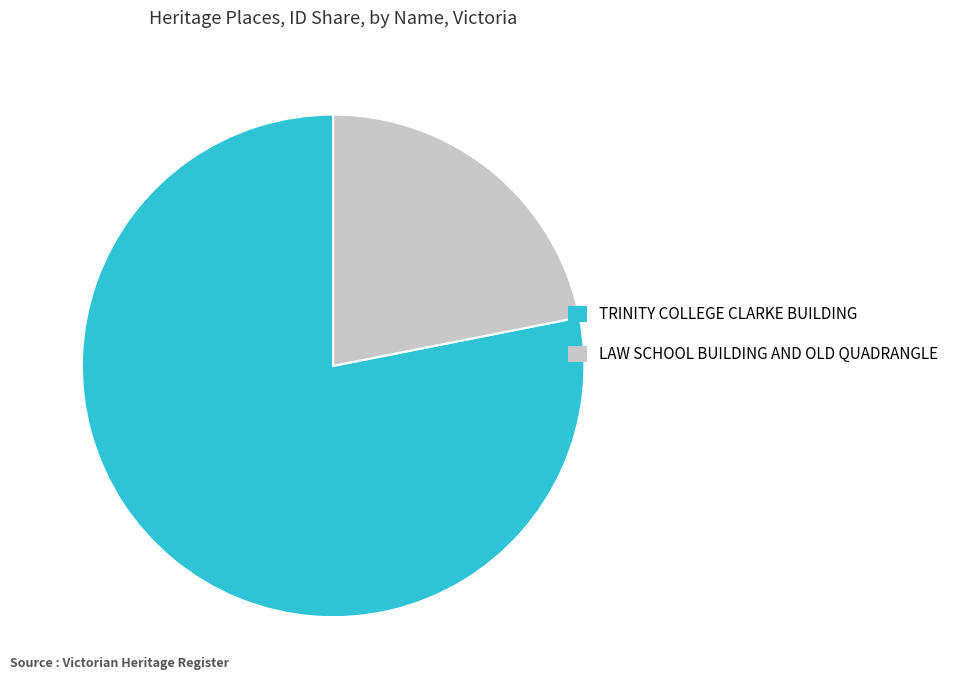

Rank the categories by value from highest to lowest.

TRINITY COLLEGE CLARKE BUILDING, LAW SCHOOL BUILDING AND OLD QUADRANGLE